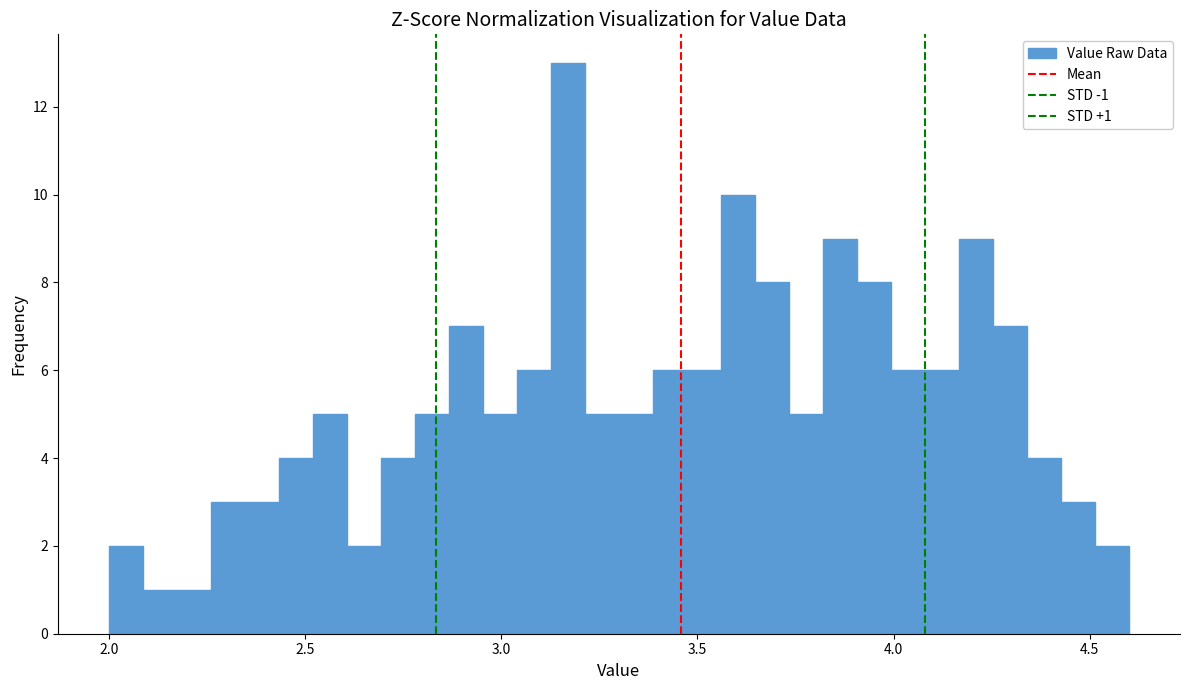

Around what value on the x-axis is the tallest bar? Give the approximate position of its centre, as read against the axis.

3.15